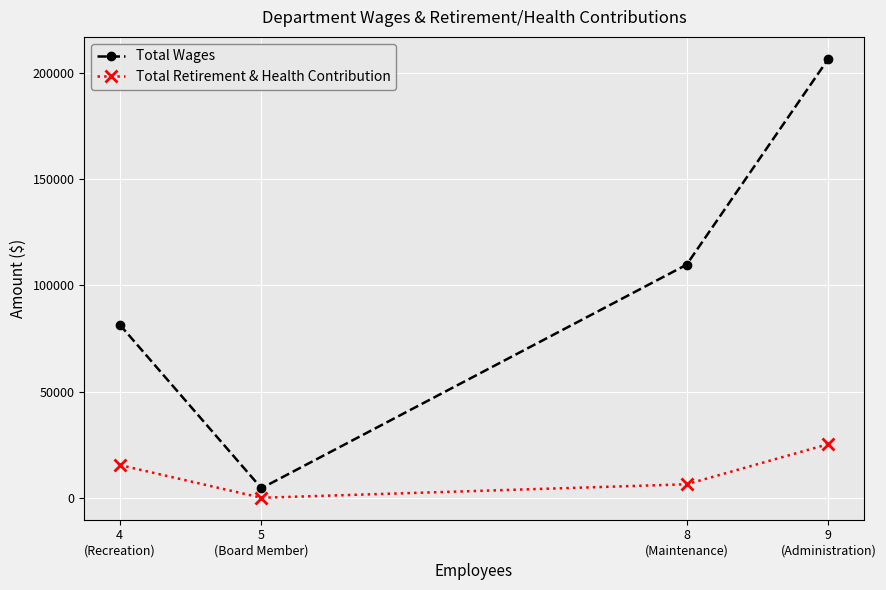

At which label does Total Retirement & Health Contribution reach its peak?

9
(Administration)